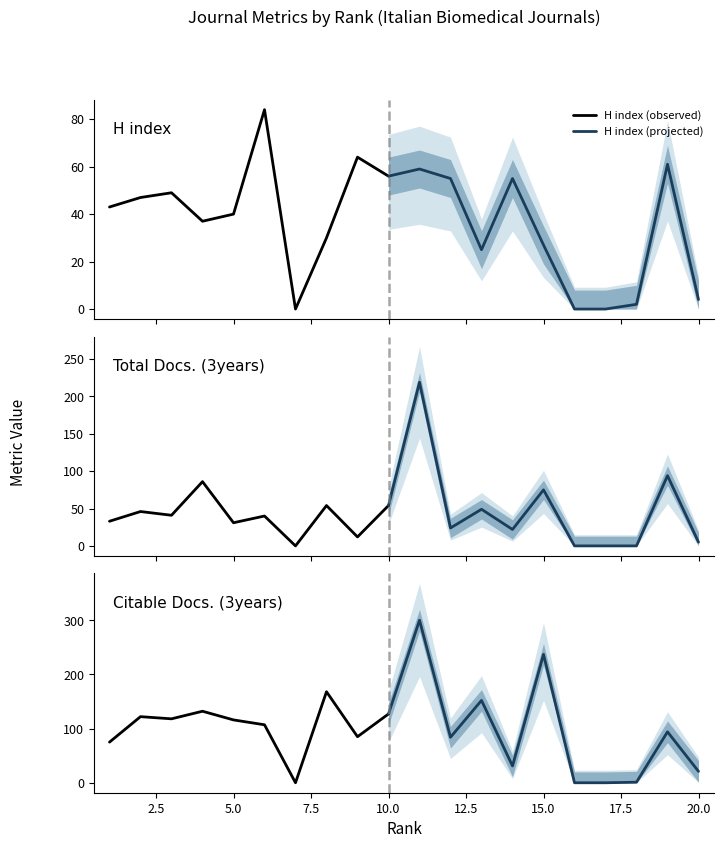

Count the number of data series in this chart.

3